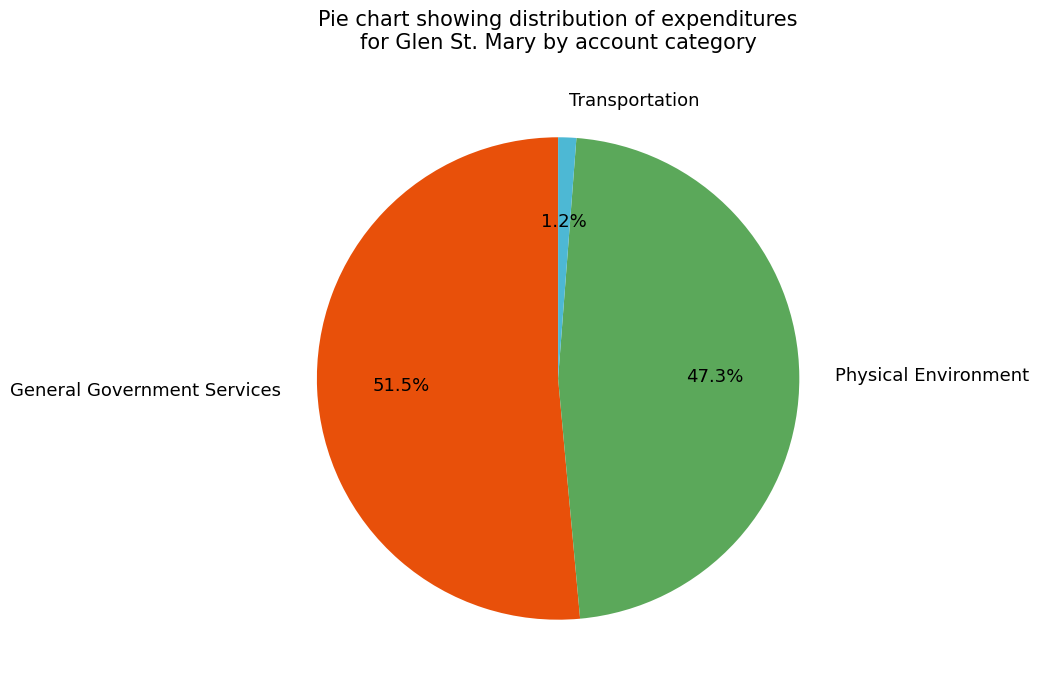

Rank the categories by value from lowest to highest.

Transportation, Physical Environment, General Government Services